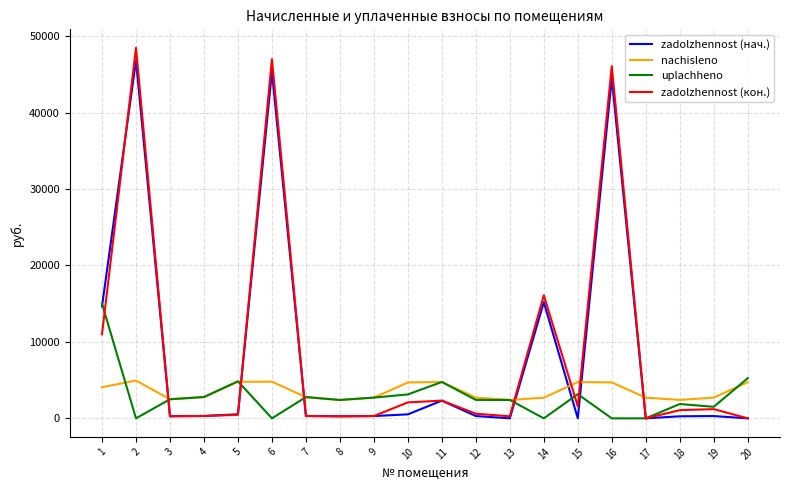

The zadolzhennost (нач.) series shows 0.0 at 17. True or false?

True